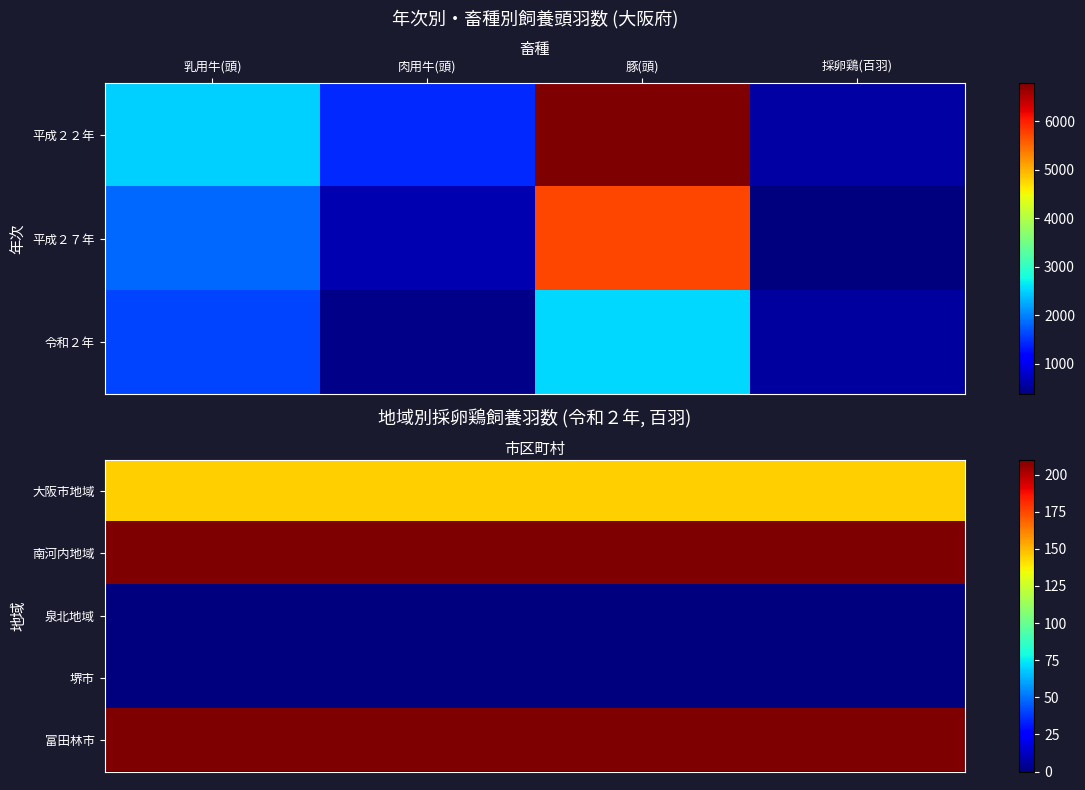

Which series has the largest range (max minus min)?

大阪市地域